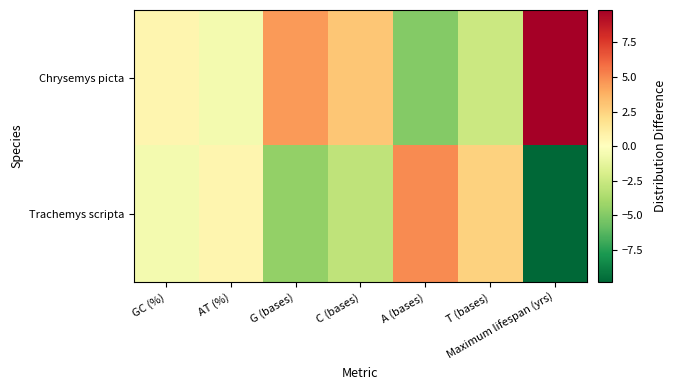

Which label corresponds to the smallest value in the chart?

Maximum lifespan (yrs)